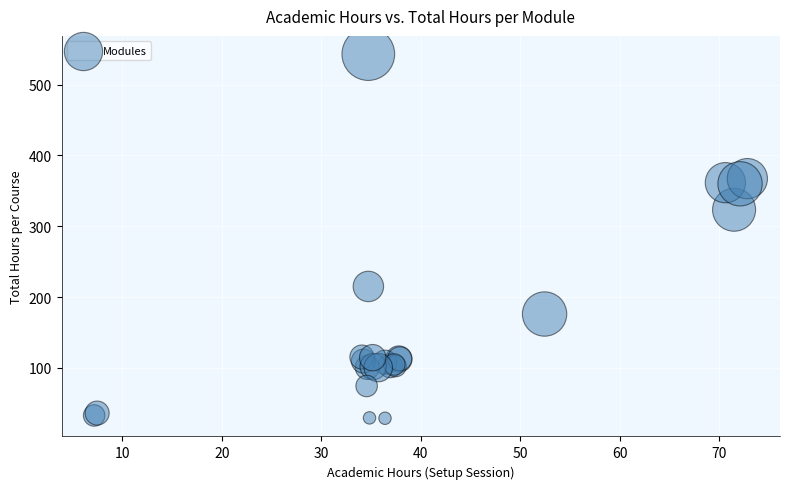

What Y value in the scatter plot is closest to 285?

323.3